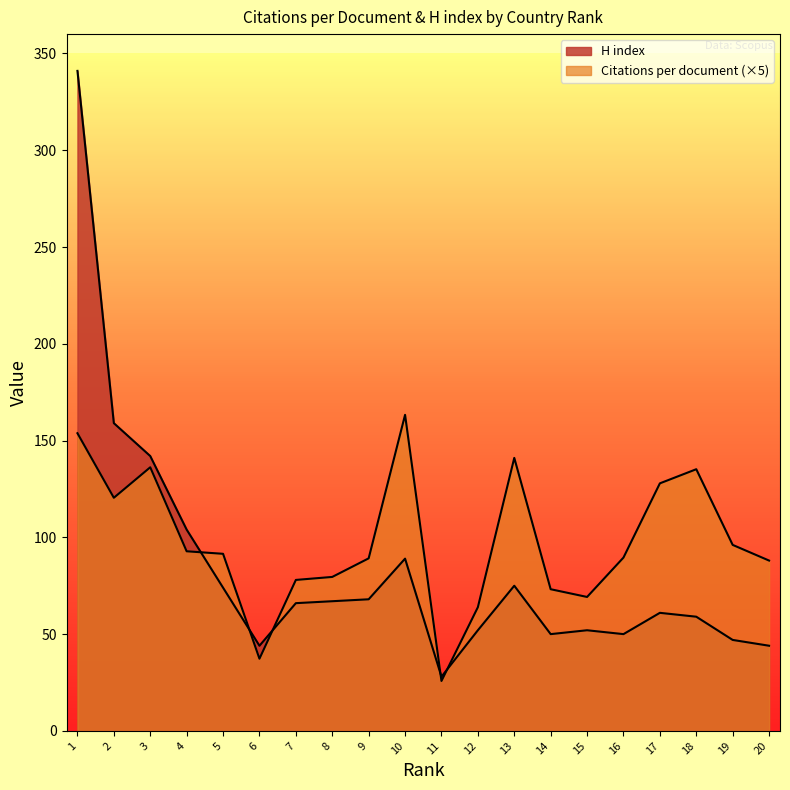

How many lines are shown in the chart?

2